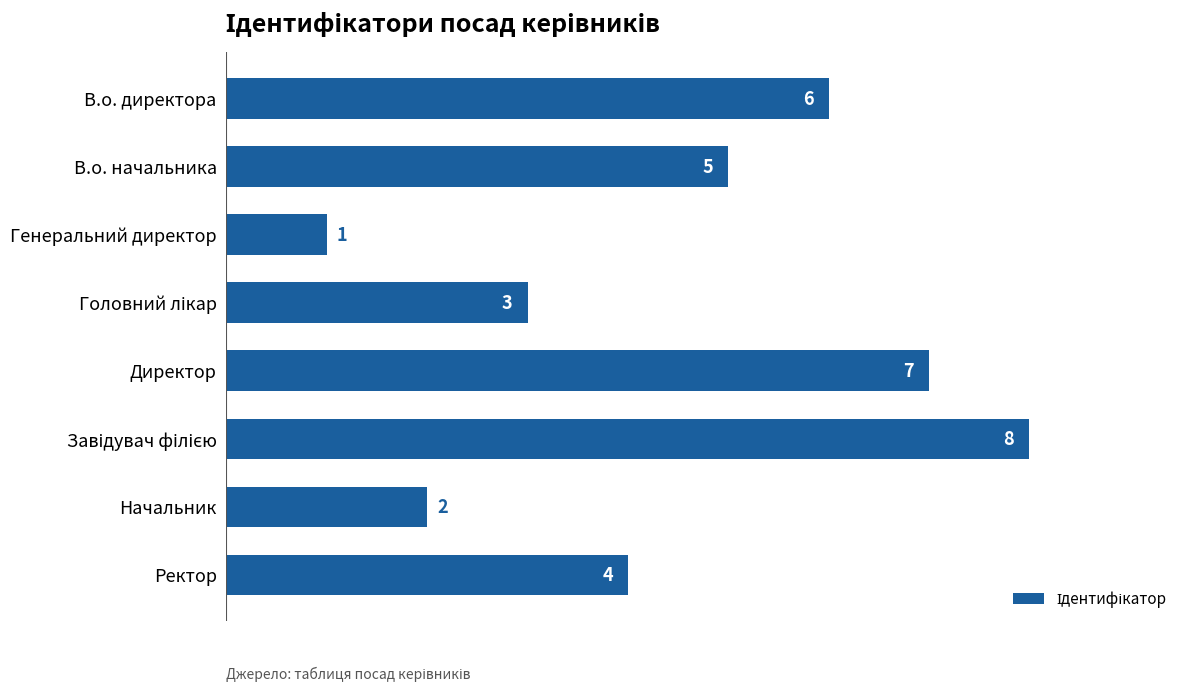

Count the values in the range 3 to 7.

5